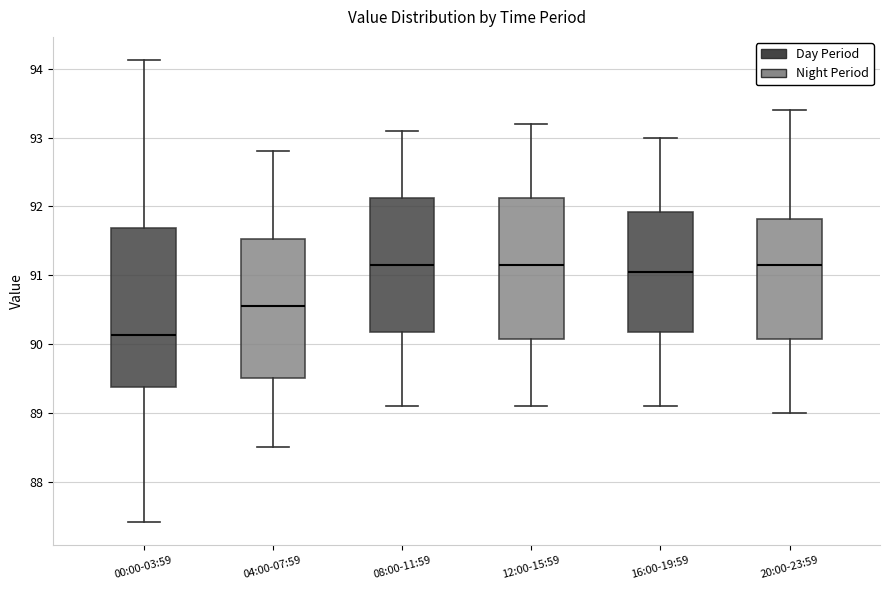

Reading left to right, read every box against the y-axis: the position of its median line, the range the box covers, and the ends of its whiskers. The values are not printed on the chart, so give them approximately, as read against the axis.

00:00-03:59: median 90.1, box 89.4 to 91.7, whiskers 87.4 to 94.1
04:00-07:59: median 90.6, box 89.5 to 91.5, whiskers 88.5 to 92.8
08:00-11:59: median 91.2, box 90.2 to 92.1, whiskers 89.1 to 93.1
12:00-15:59: median 91.2, box 90.1 to 92.1, whiskers 89.1 to 93.2
16:00-19:59: median 91.1, box 90.2 to 91.9, whiskers 89.1 to 93.0
20:00-23:59: median 91.2, box 90.1 to 91.8, whiskers 89.0 to 93.4